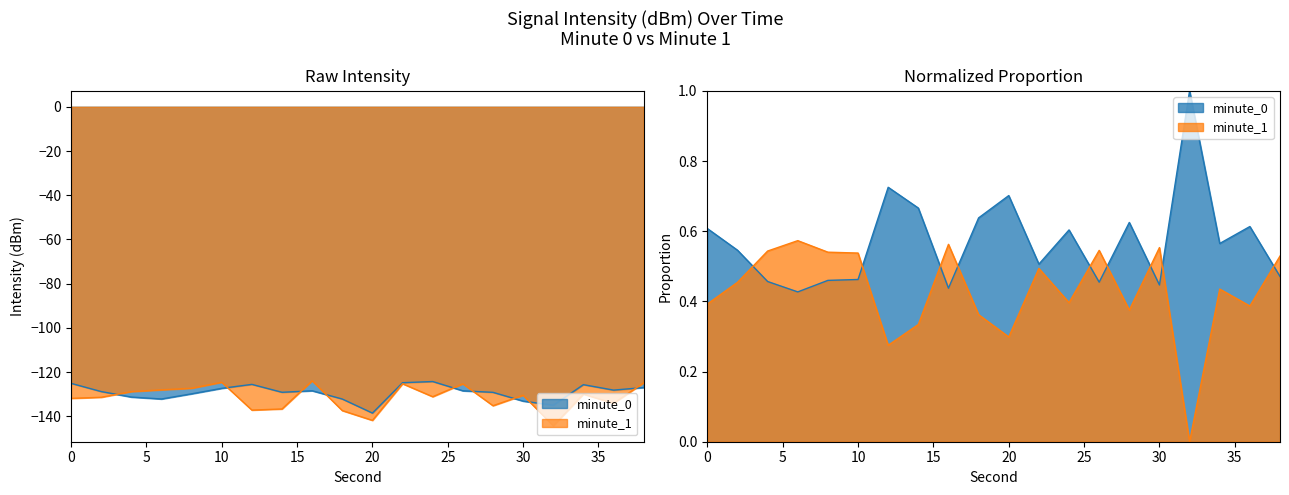

What is the minimum value shown in the chart?

-138.5